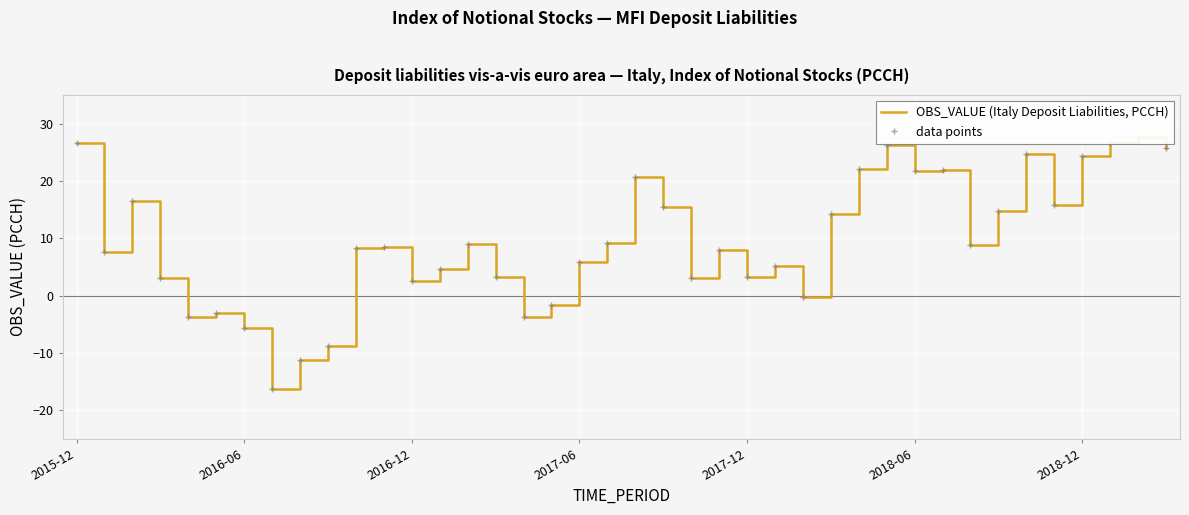

What is the minimum value for OBS_VALUE (Italy Deposit Liabilities, PCCH)?

-16.2